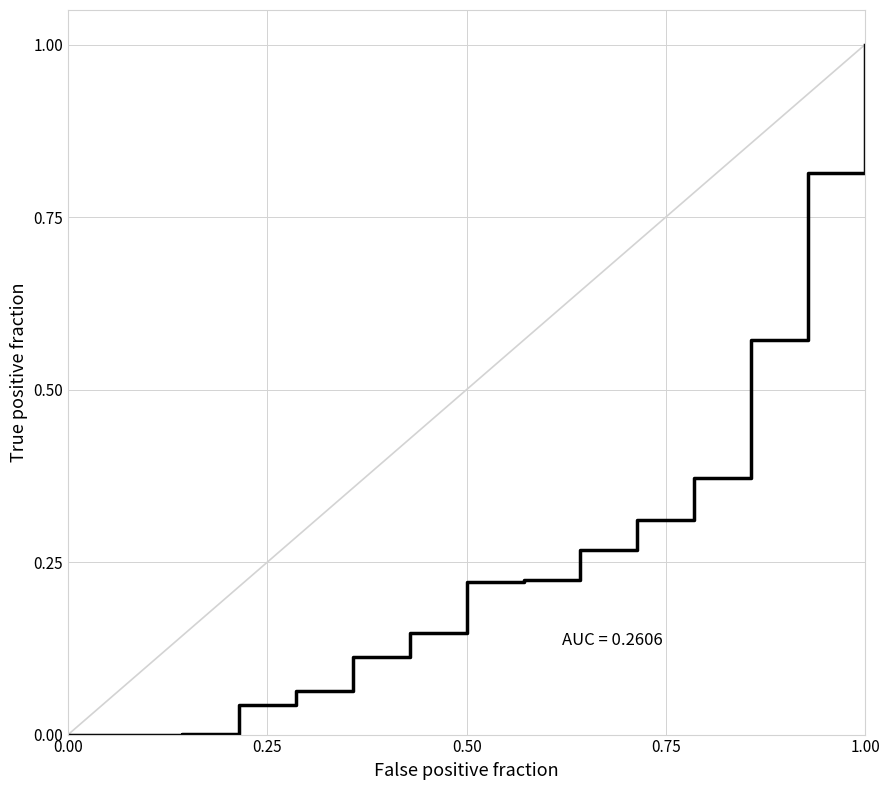

What is the greatest value displayed?

1.0